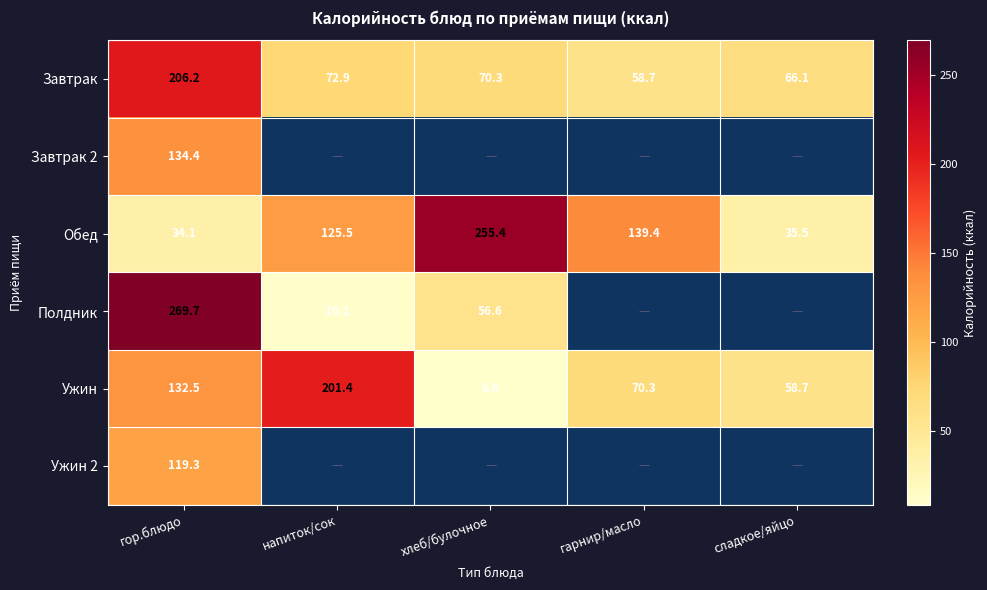

Is it true that Ужин equals 208.8 at гор.блюдо?

False